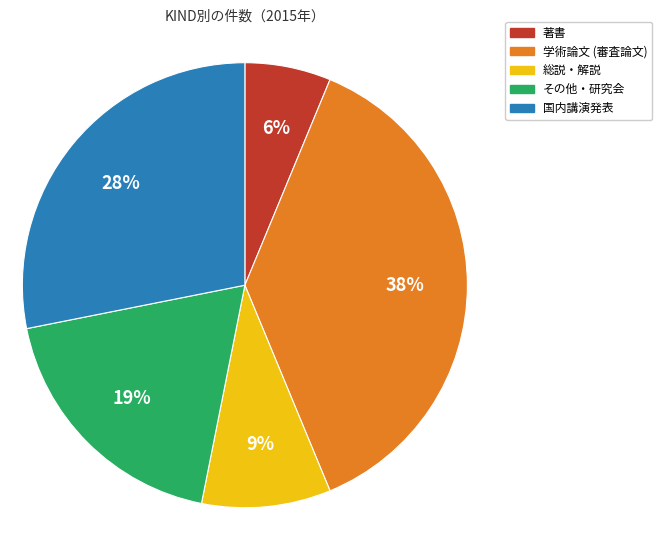

Does 学術論文 (審査論文) account for over 50% of the chart?

No